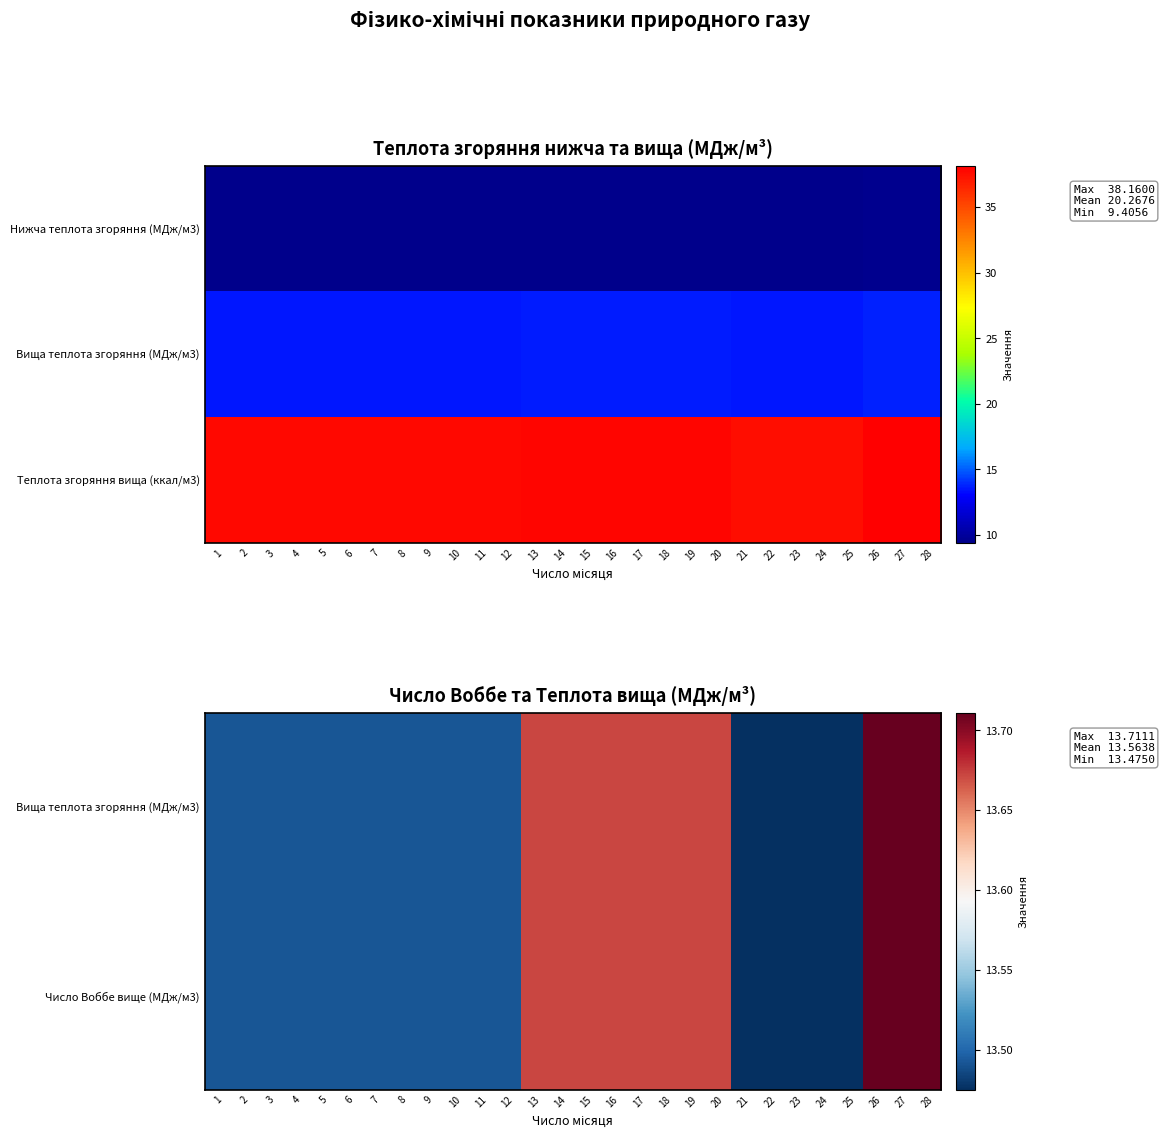

What is the difference between the maximum and minimum values in the Число Воббе вище (МДж/м3) series?

0.2